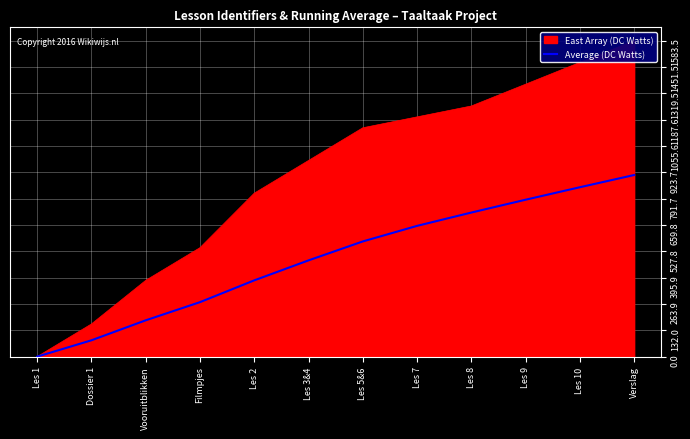

What is the change in value from Filmpjes to Les 3&4?

+209.3